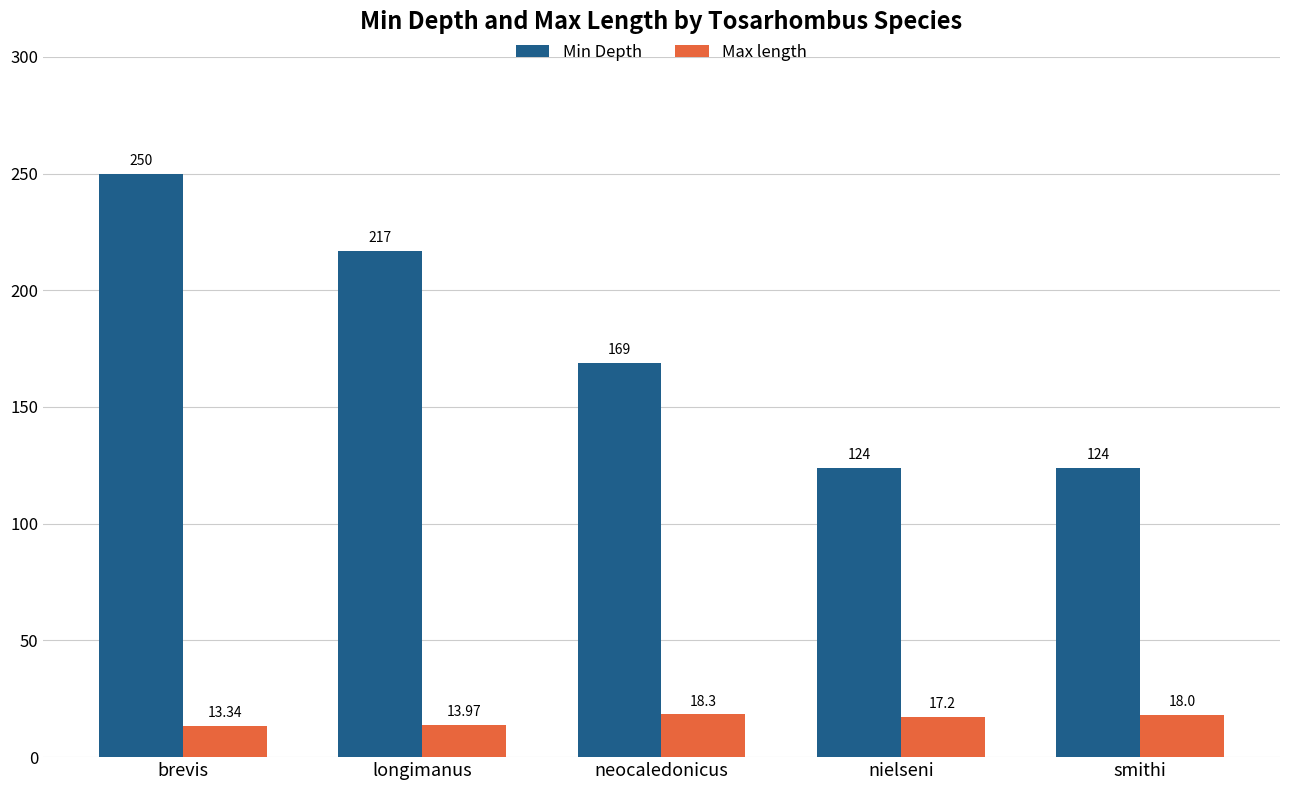

Is it true that Max length equals 9.2 at neocaledonicus?

False